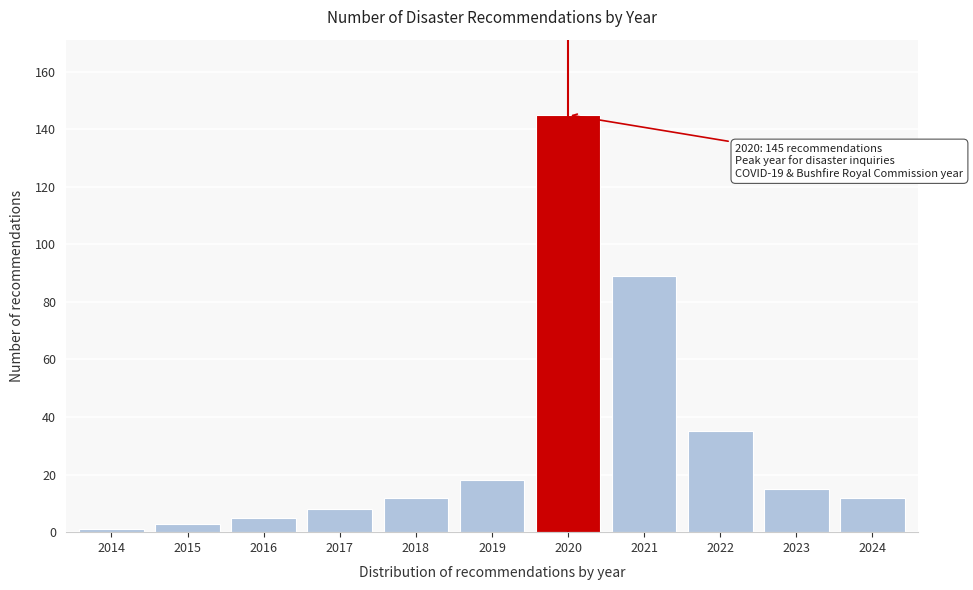

Reading left to right, extract all data points from this chart.

2014=1	2015=3	2016=5	2017=8	2018=12	2019=18	2020=145	2021=89	2022=35	2023=15	2024=12